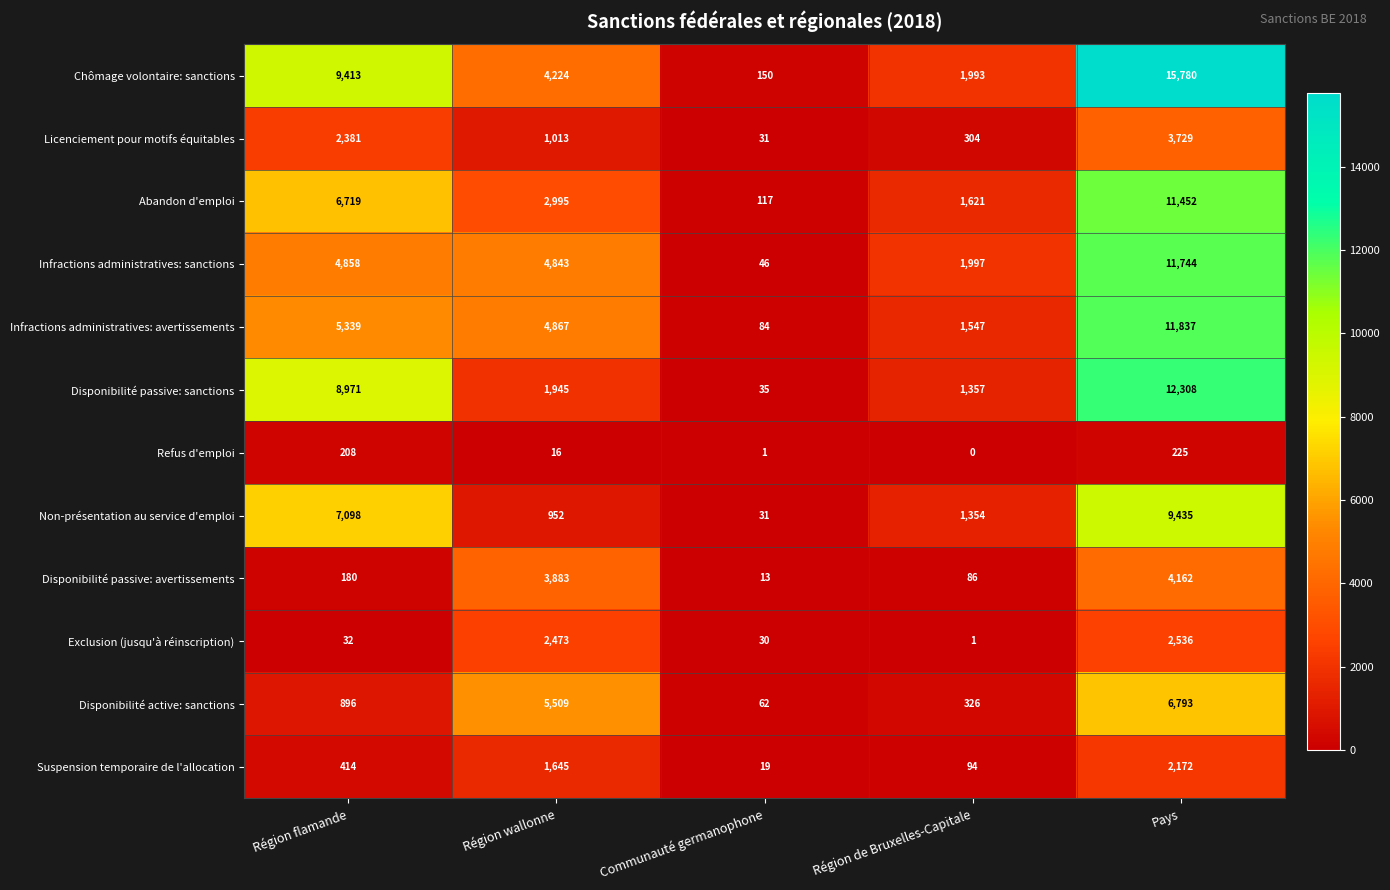

How many distinct data groups are displayed?

12